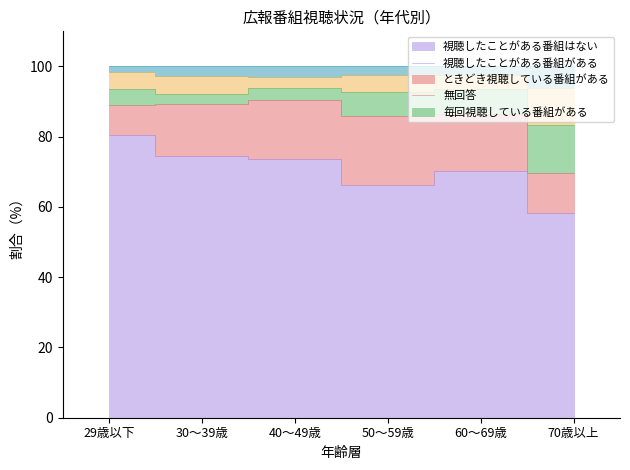

At which category does 無回答 reach its first local valley?

30～39歳